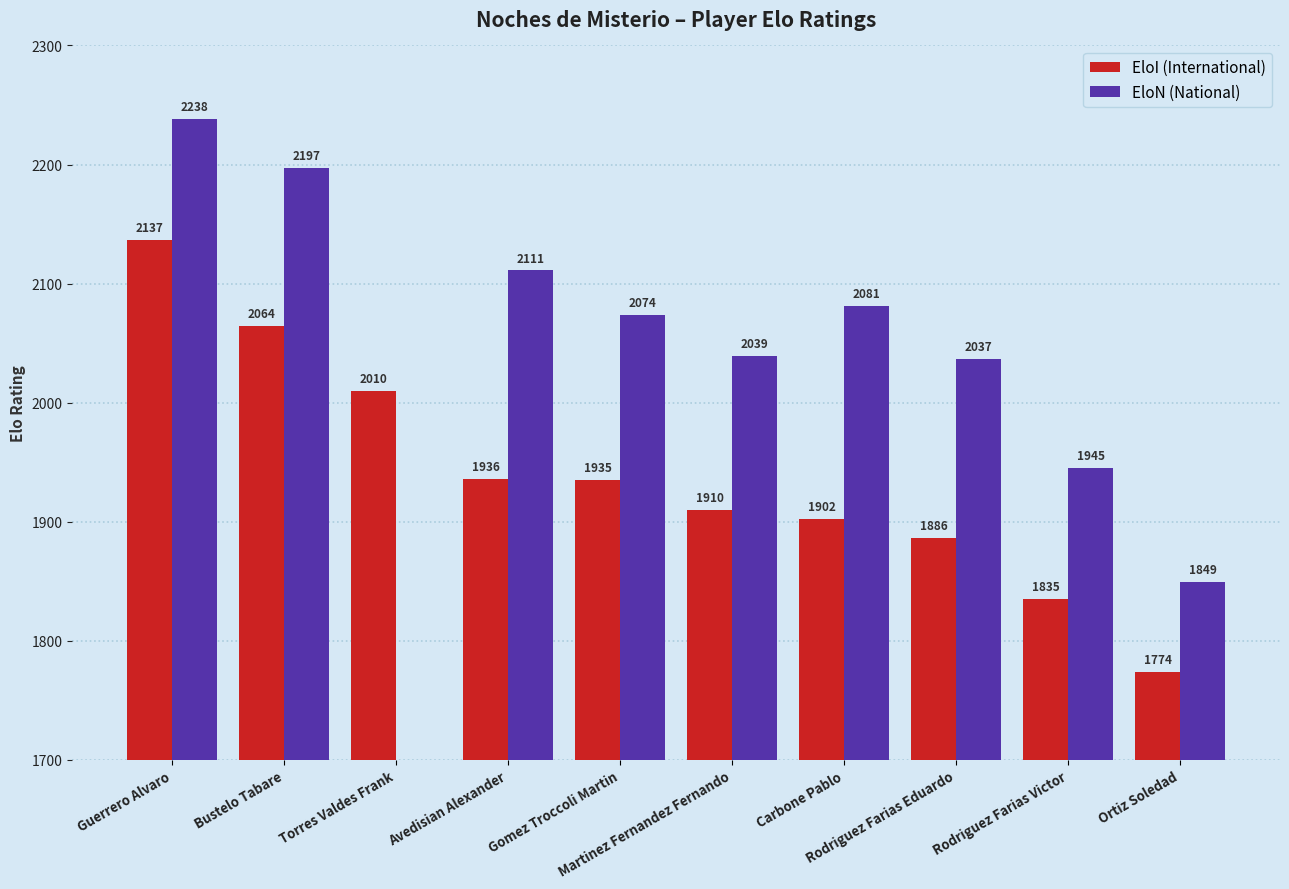

What are all the series names shown in the legend?

EloI, EloN